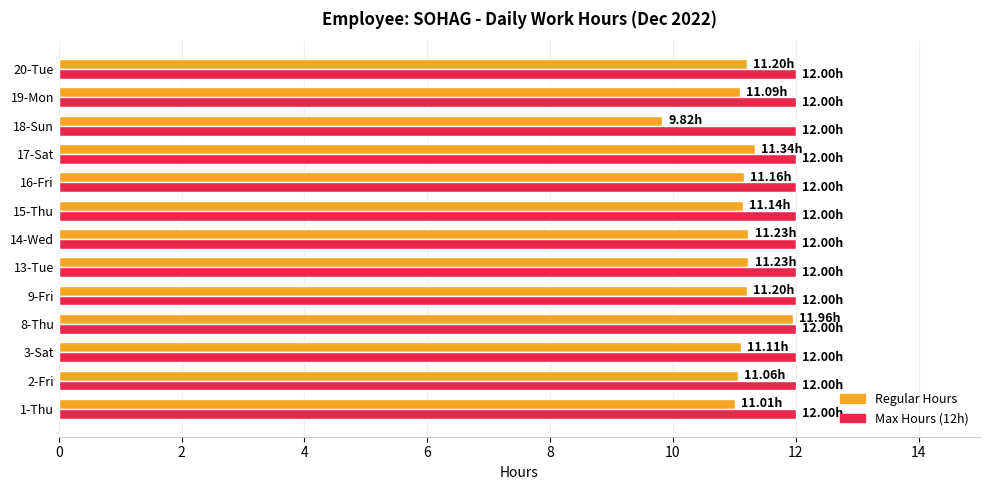

Which series has the widest spread of values?

Regular Hours